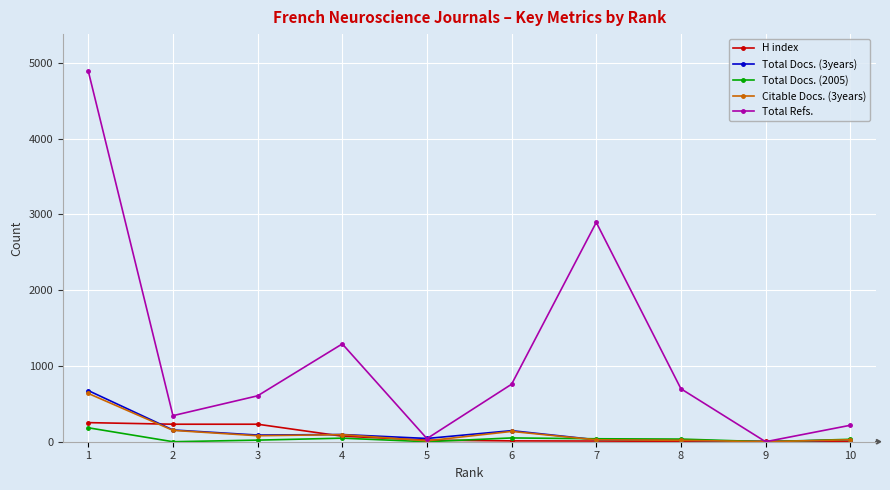

How many values in the H index series are below 21?

5